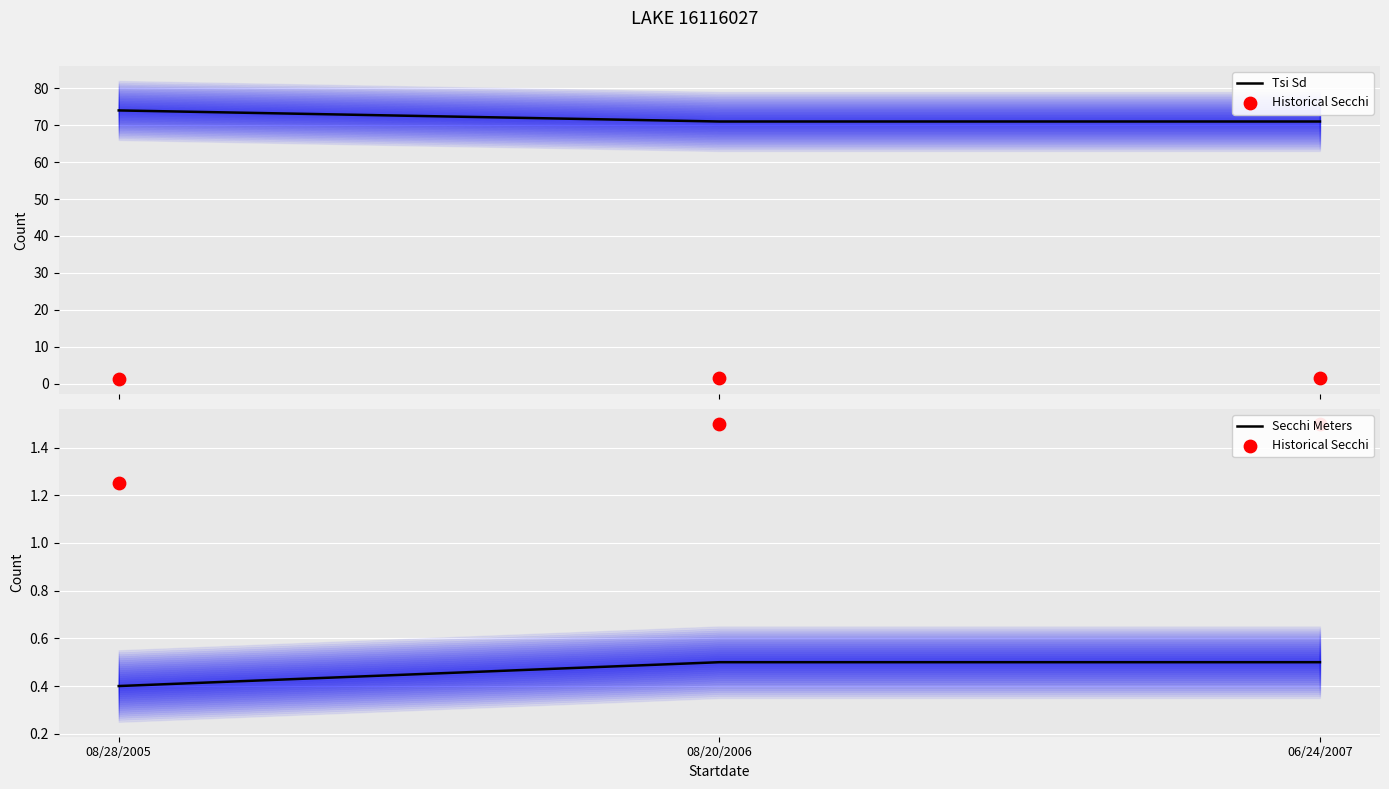

At how many categories does at least one series exceed 55?

3